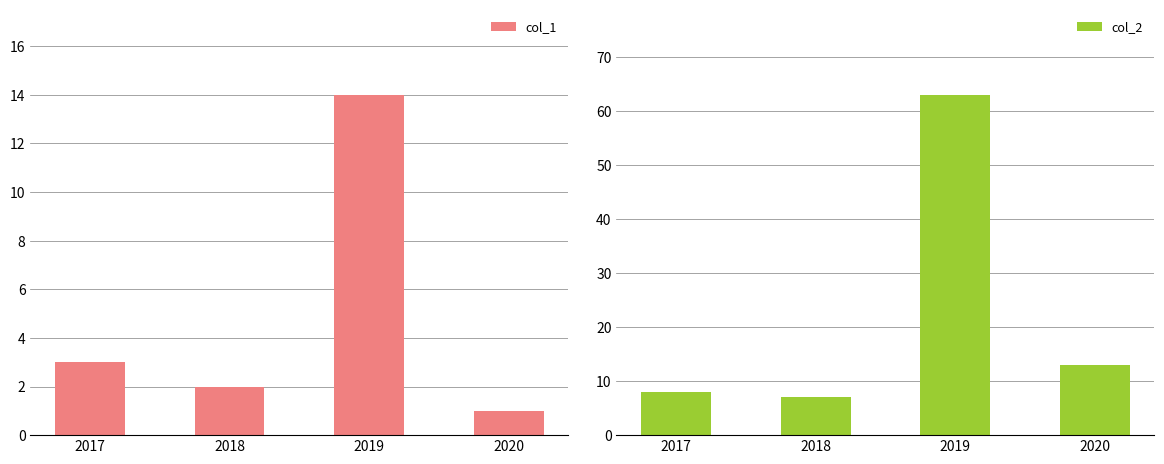

Which category has the lowest value in the col_1 series?

2020